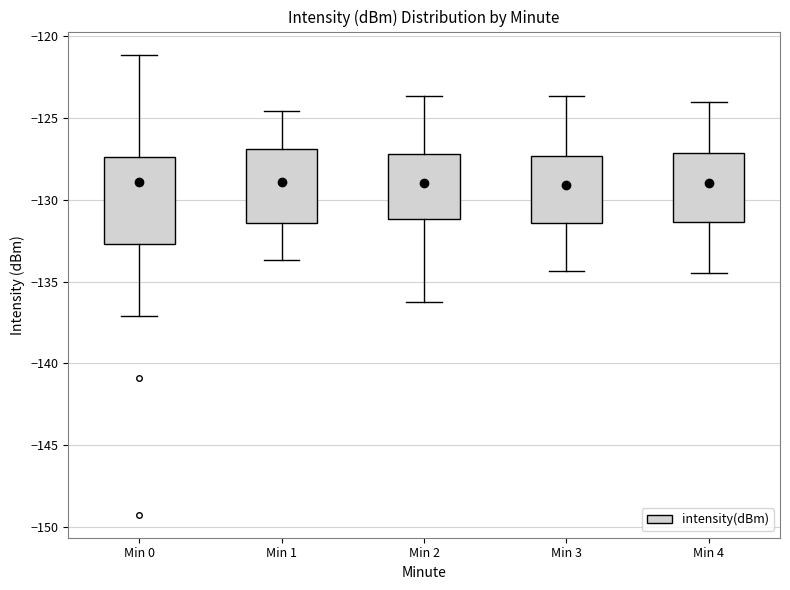

Comparing the boxes themselves (not the whiskers), which one is the tallest?

Min 0